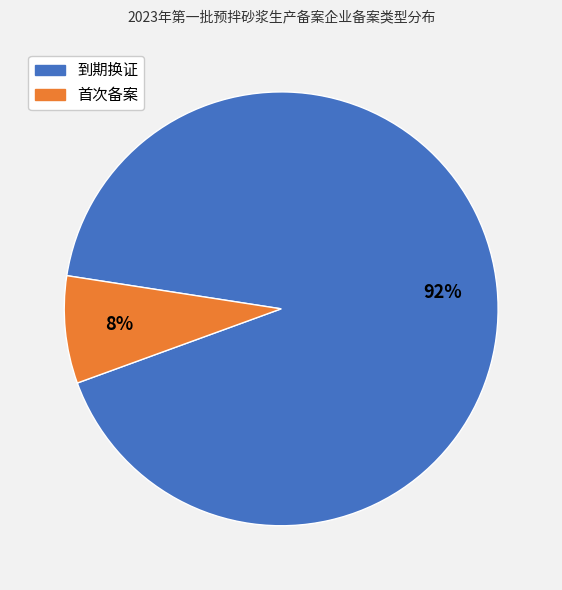

To the nearest percent, what portion does 首次备案 represent?

8%